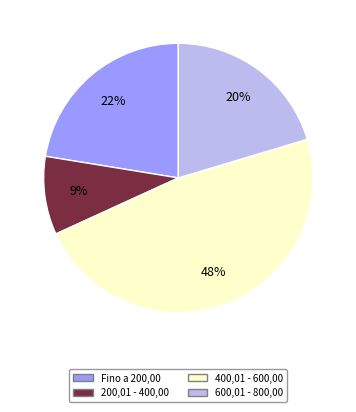

How many segments does this pie chart have?

4